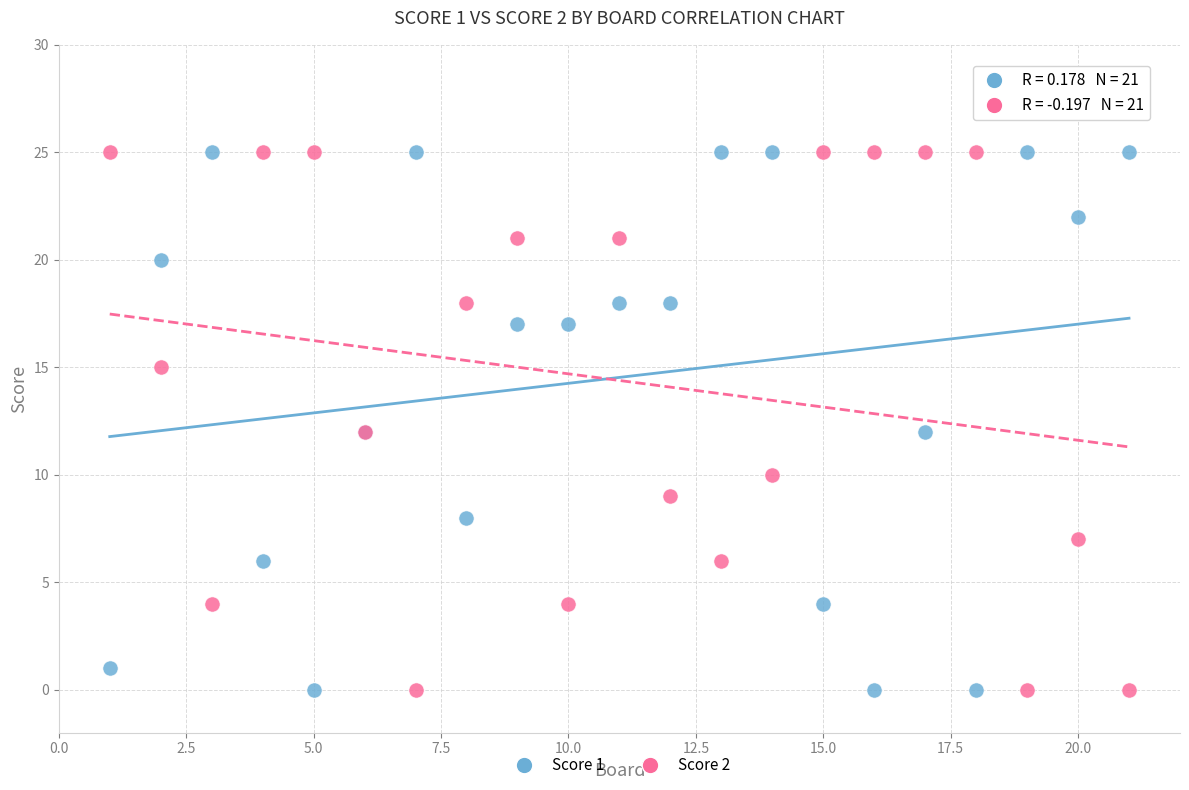

What is the X range (max minus min) for the scatter plot?

20